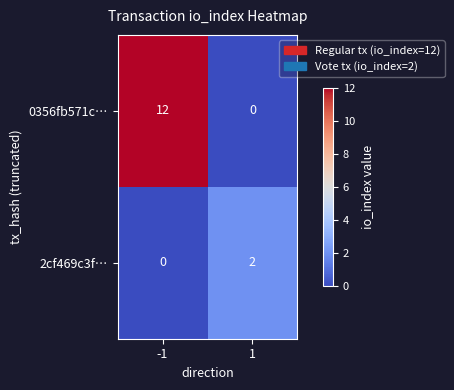

Which series has the widest spread of values?

0356fb571c…